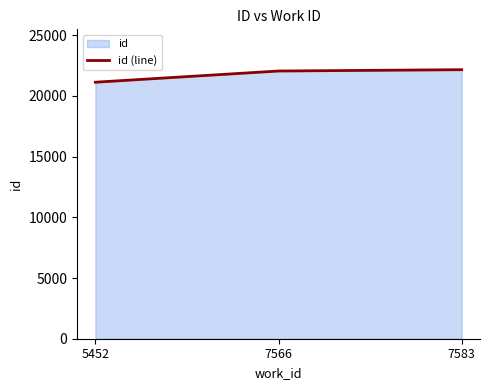

What is the value of the 3rd point from the left?

22154